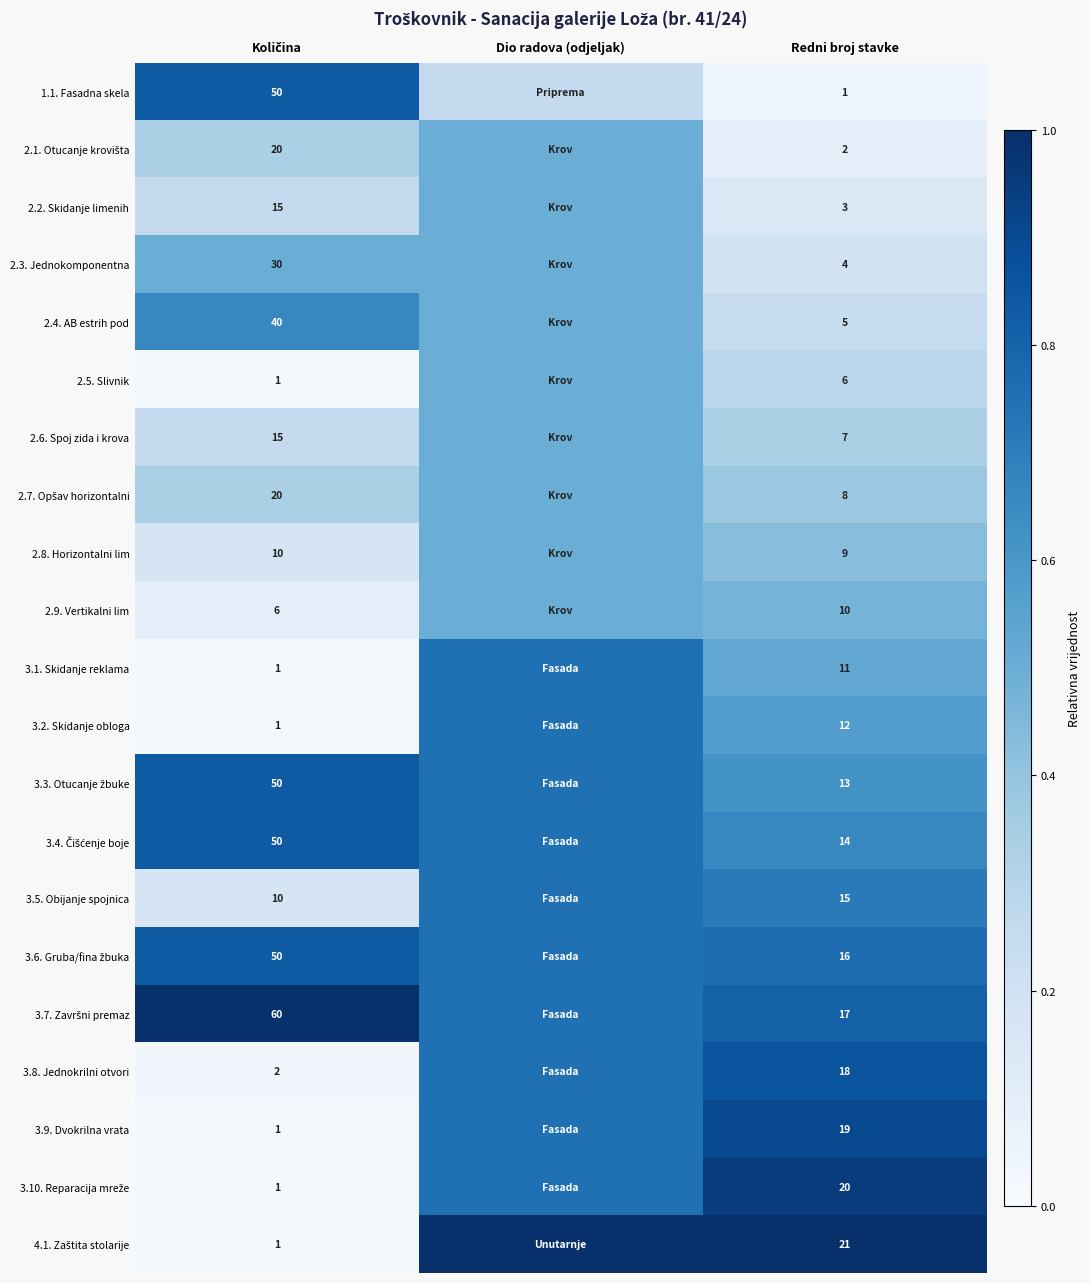

How many data points does each series have?

3